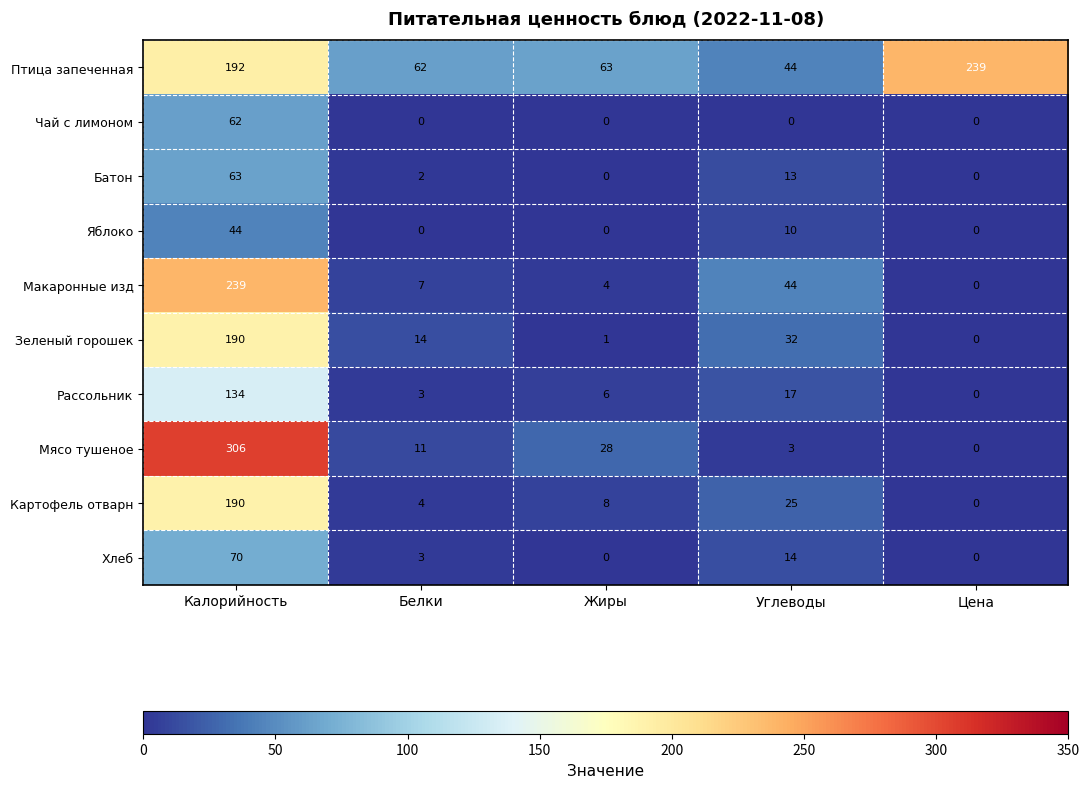

At which label does Чай с лимоном reach its peak?

Калорийность